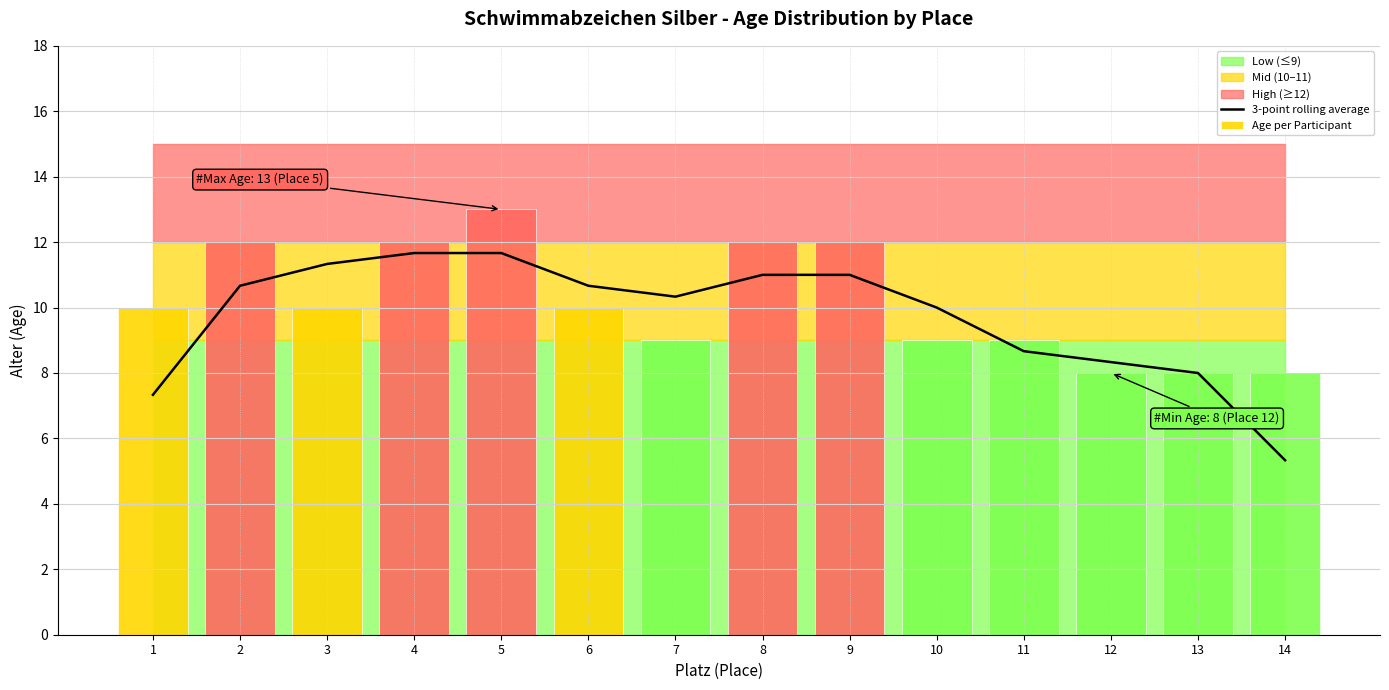

Count the Age per Participant values in the range 9 to 12.

10